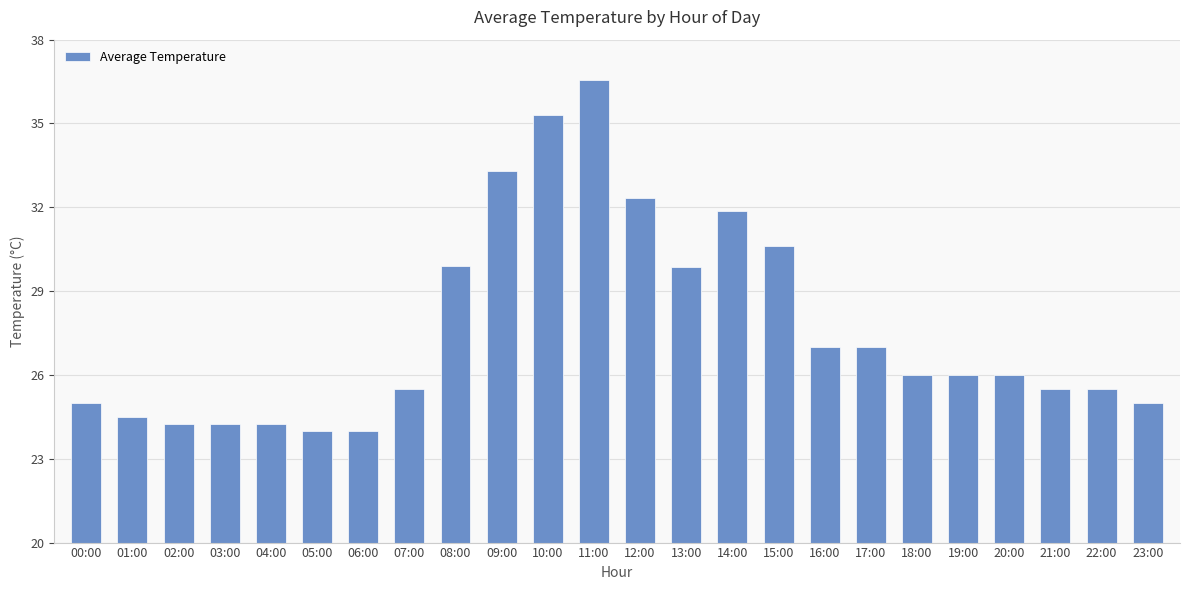

How many bars are there in total?

24